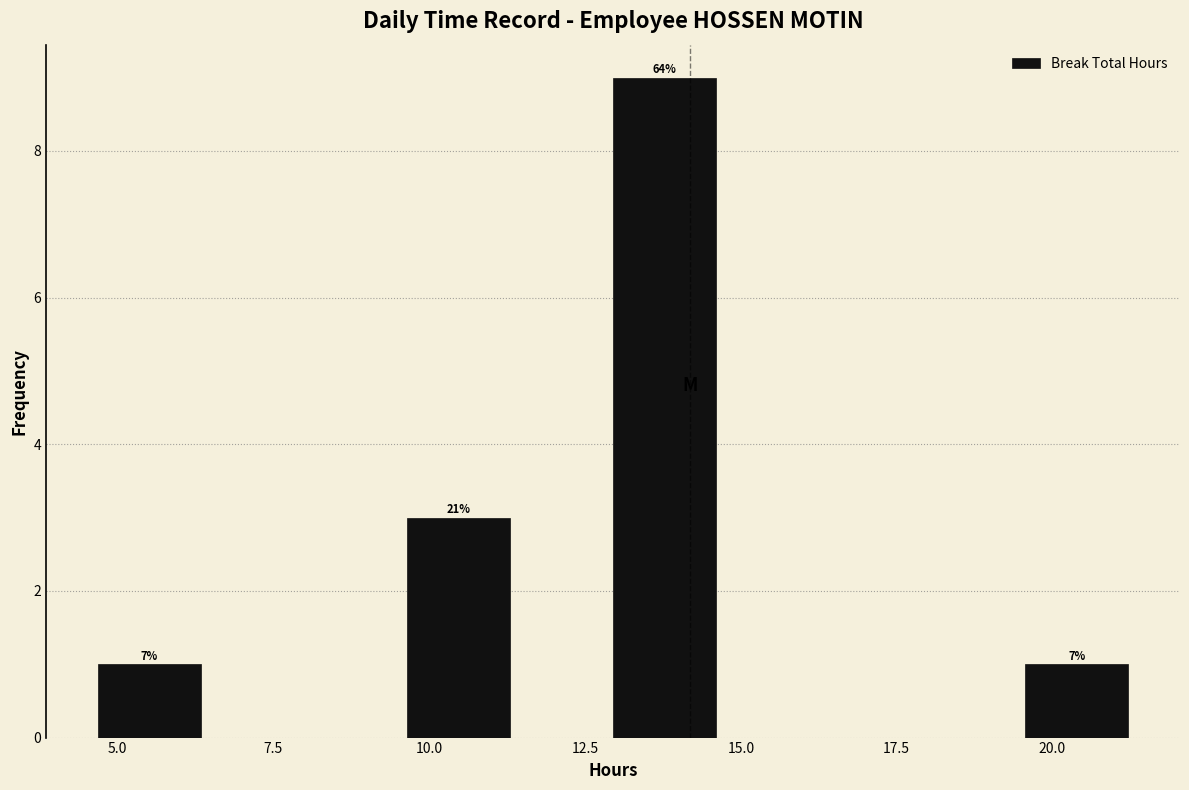

Around what value on the x-axis is the tallest bar? Give the approximate position of its centre, as read against the axis.

14.0